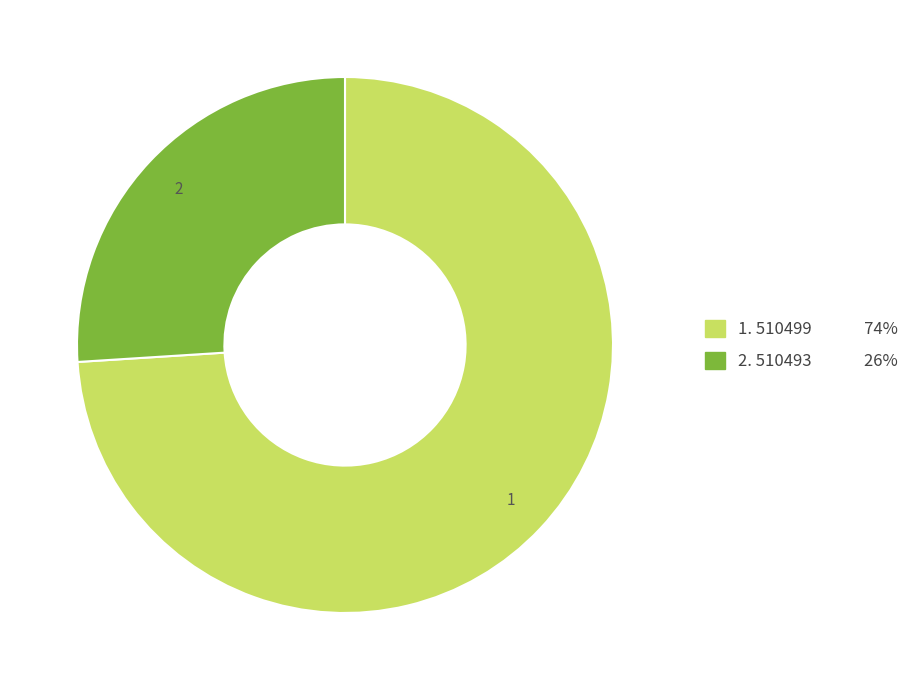

Count the number of slices in the pie.

2